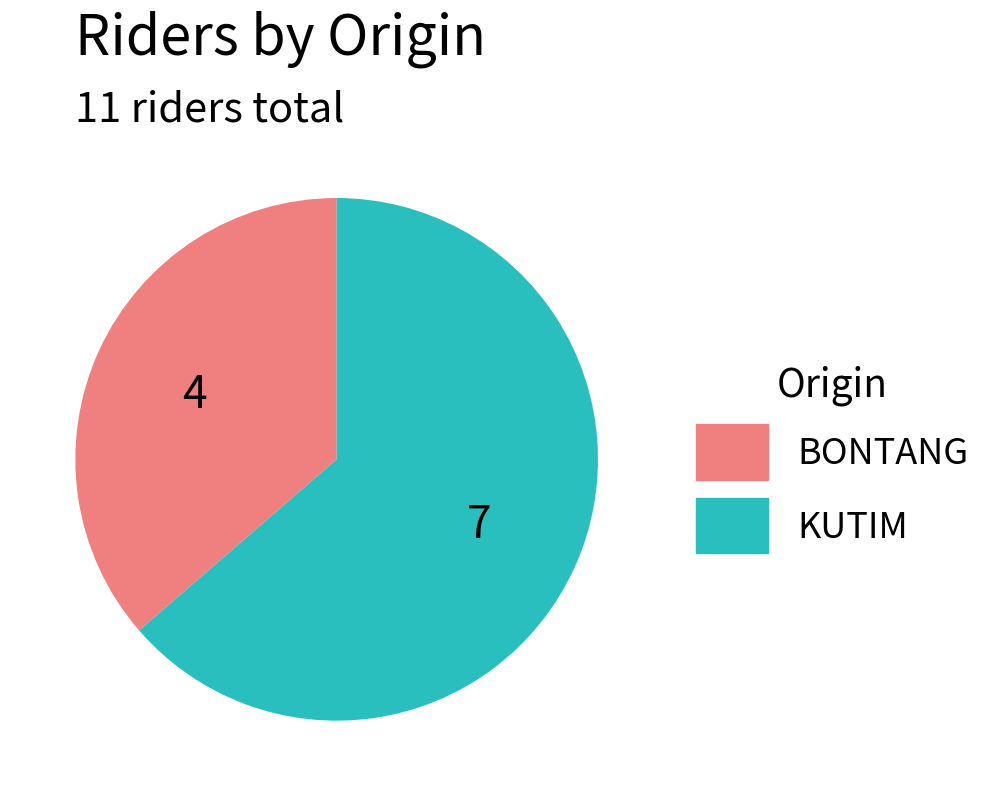

Which category accounts for the majority?

KUTIM